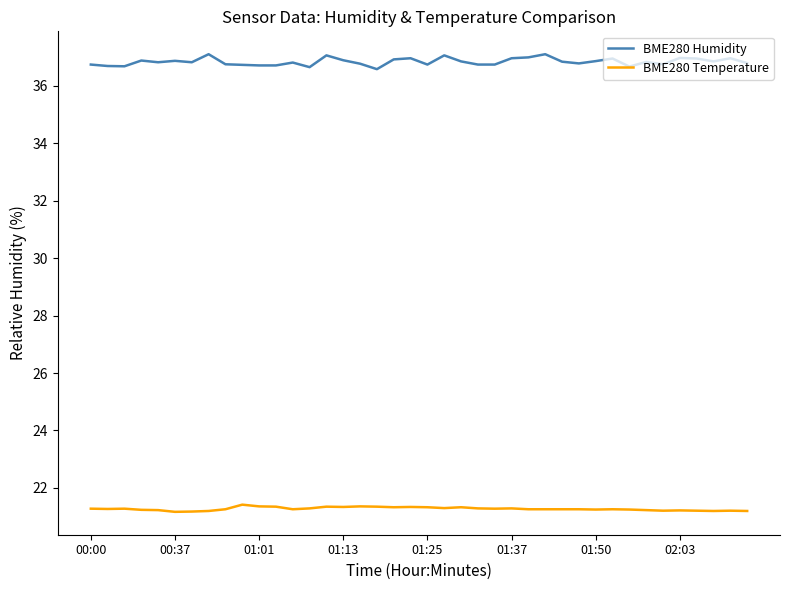

Which series has the widest spread of values?

BME280 Humidity